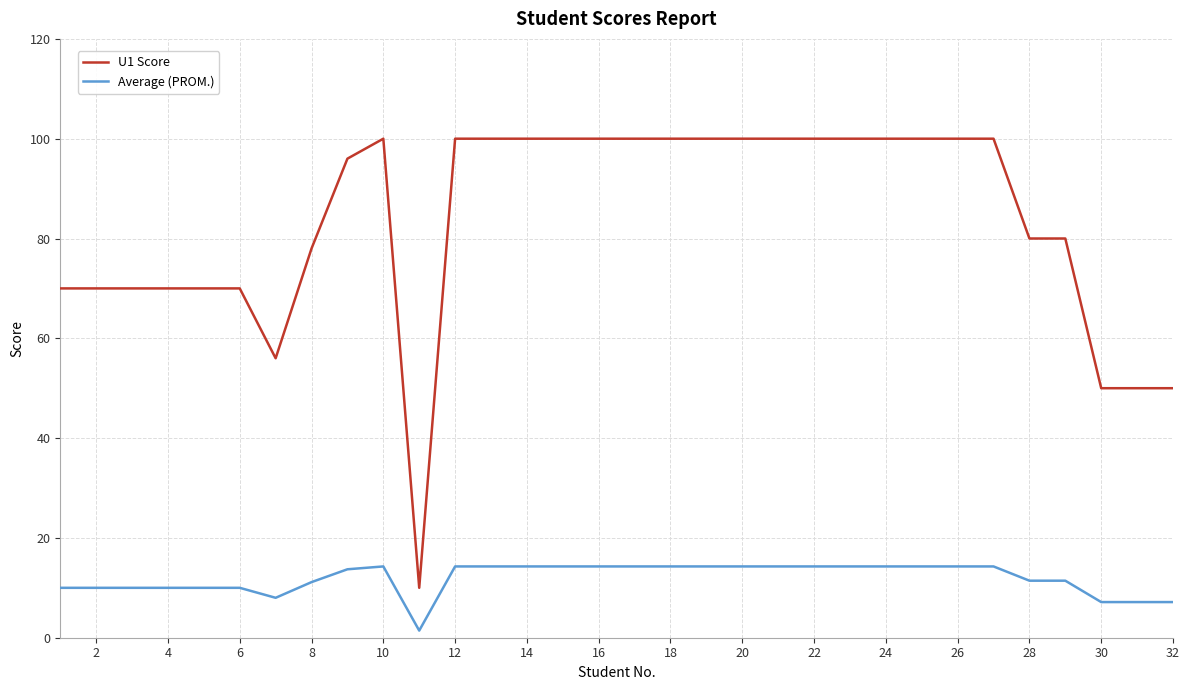

True or false: Average (PROM.) and U1 Score intersect in this chart.

False